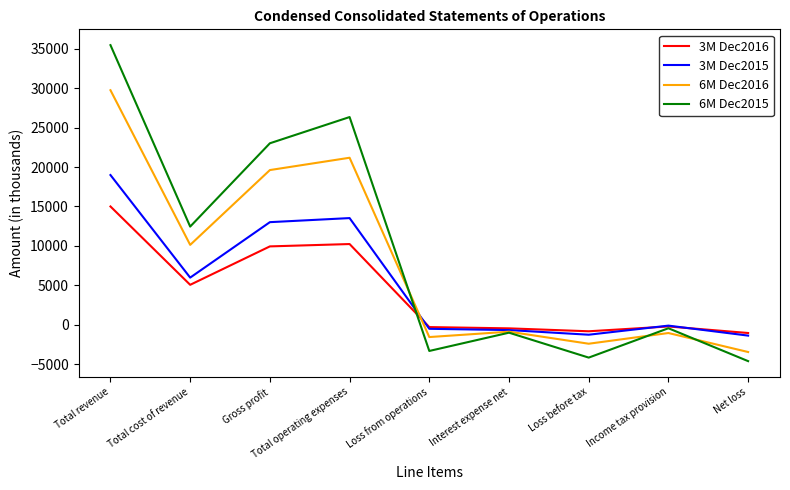

What value does the 6M Dec2016 series have at Gross profit, to the nearest 100?

19600